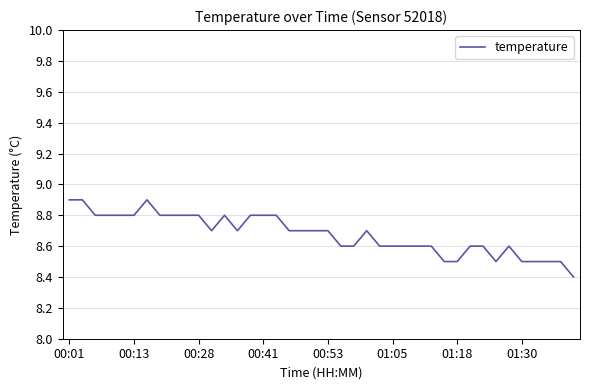

What is the smallest value displayed?

8.4